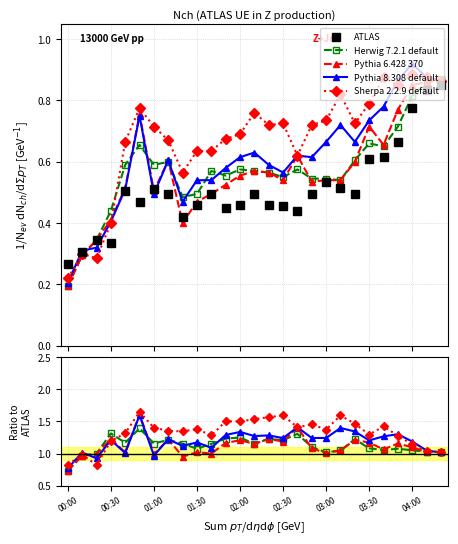

True or false: Herwig 7.2.1 default has more than 0 interior local peaks.

True